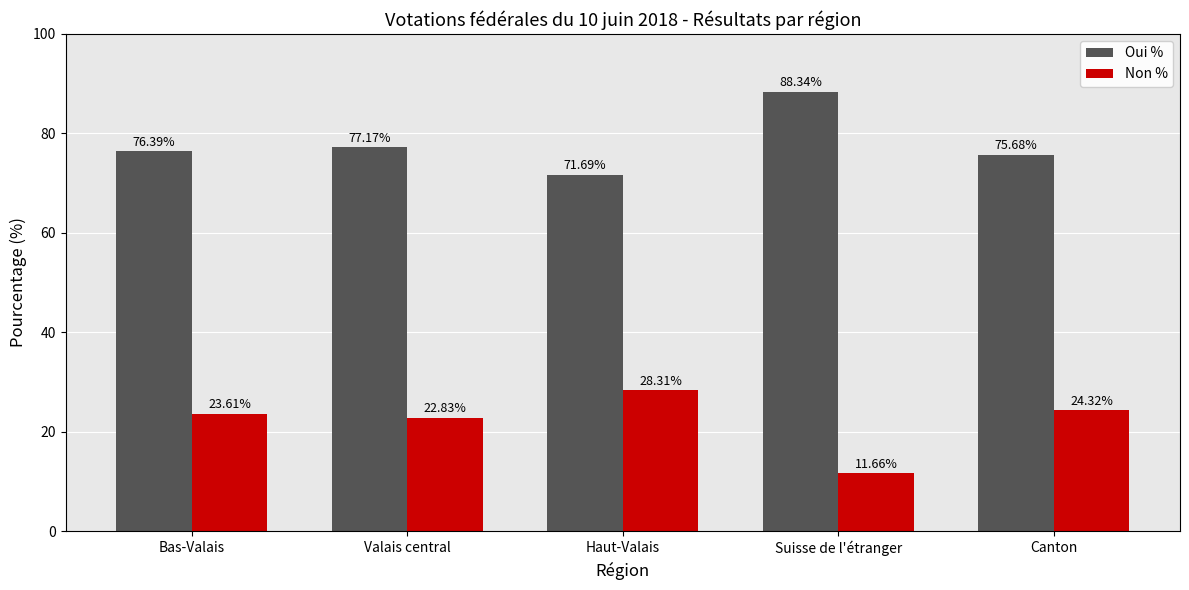

What are all the series names shown in the legend?

Oui %, Non %